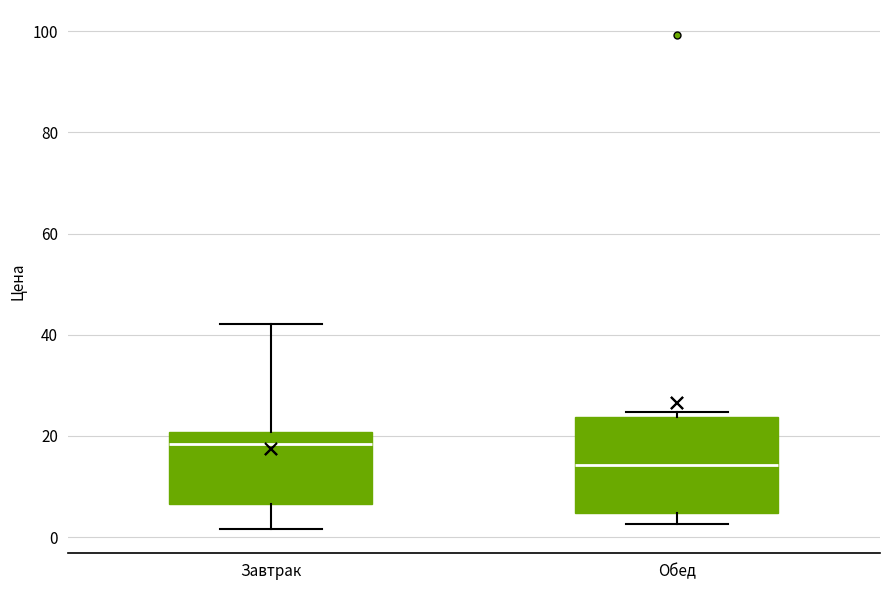

Which box is the tallest, from its lower edge to its upper edge?

Обед